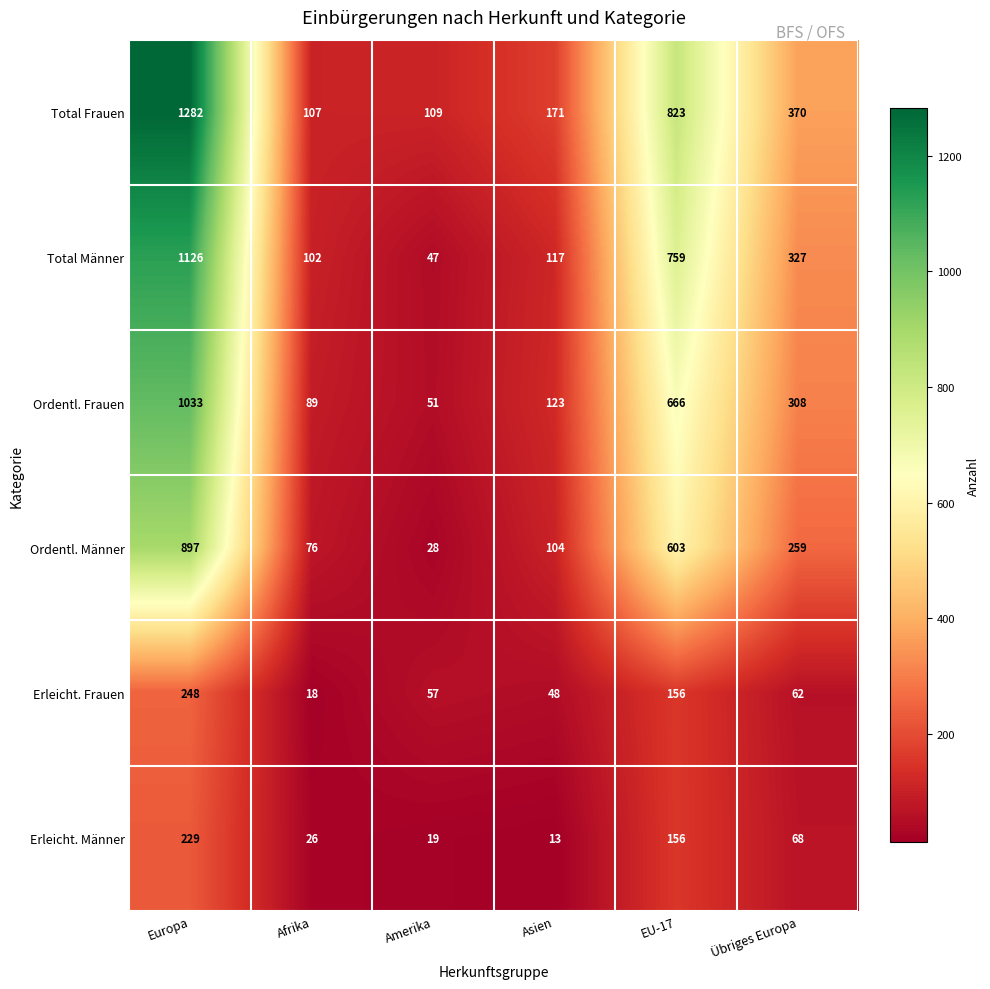

What is the minimum value shown in the chart?

13